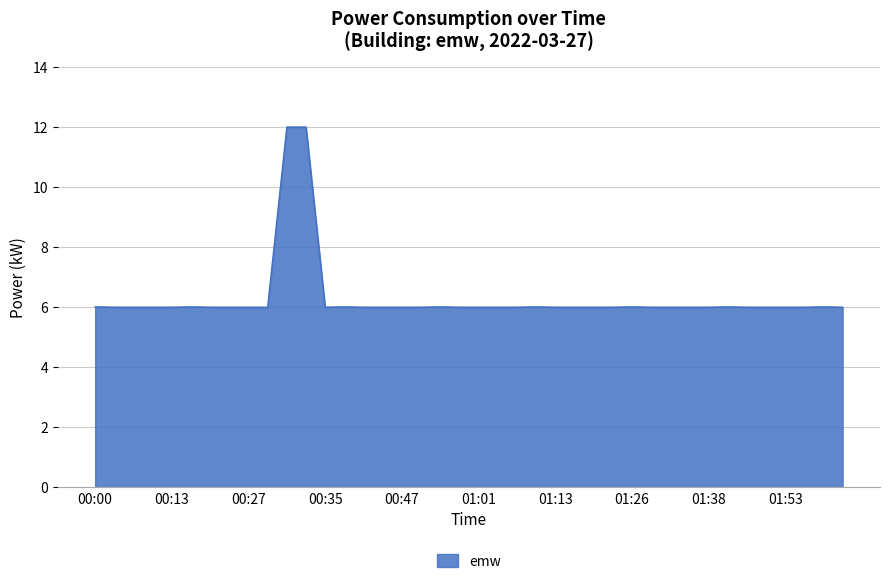

True or false: the data has more than 2 interior local peaks.

True